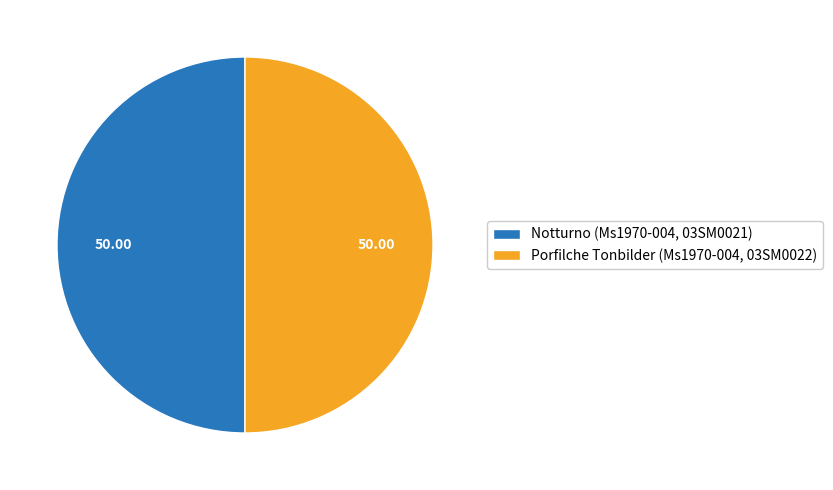

Do Notturno (Ms1970-004, 03SM0021) and Porfilche Tonbilder (Ms1970-004, 03SM0022) together represent more than half of the pie?

Yes